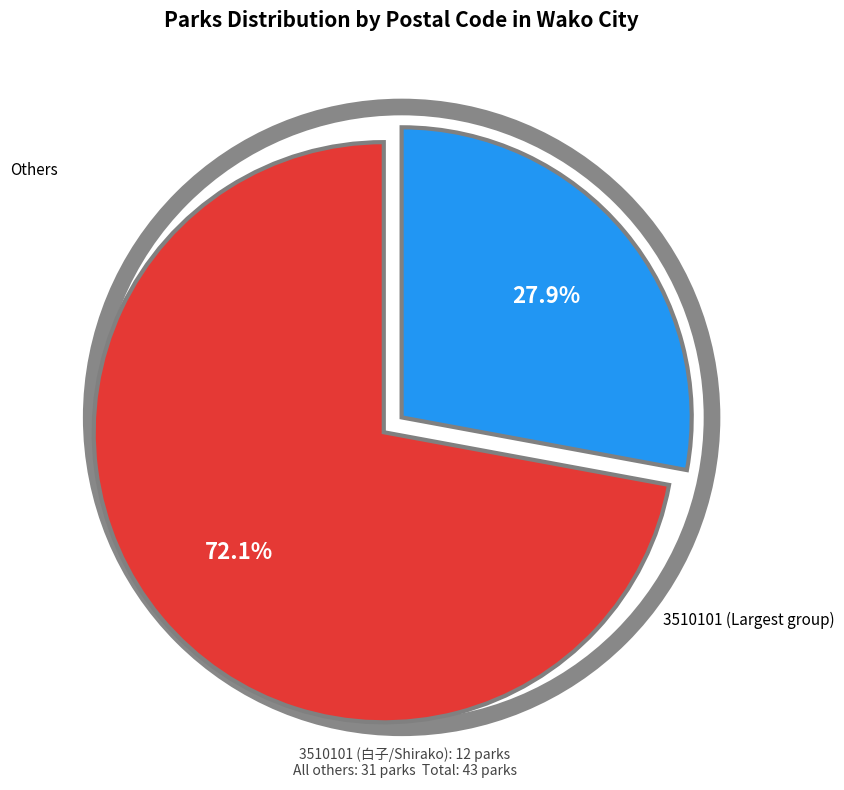

Is there any slice that represents more than half of the pie?

Yes